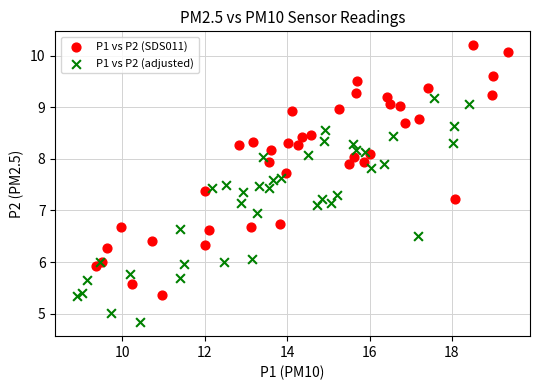

Which series has the widest spread of Y values?

P1 vs P2 (SDS011)